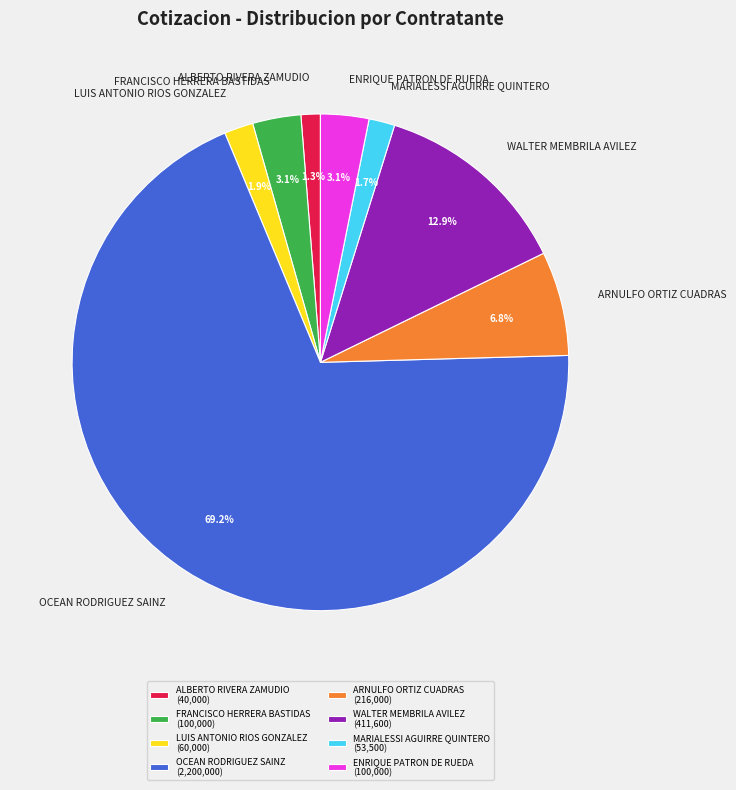

What is the ratio of the value at ENRIQUE PATRON DE RUEDA to the value at FRANCISCO HERRERA BASTIDAS?

1.0